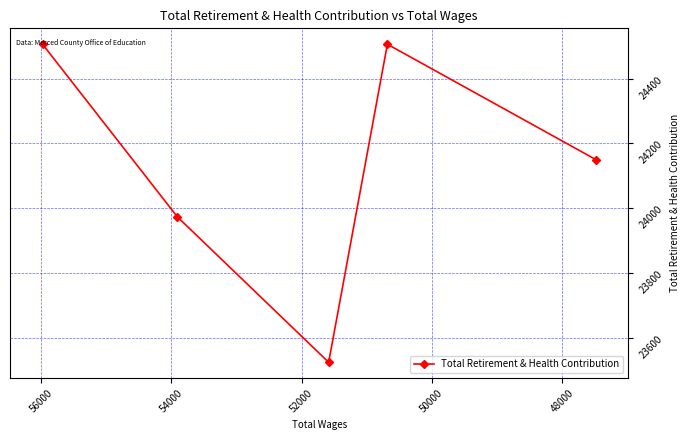

What is the value of the 5th point from the left?

24150